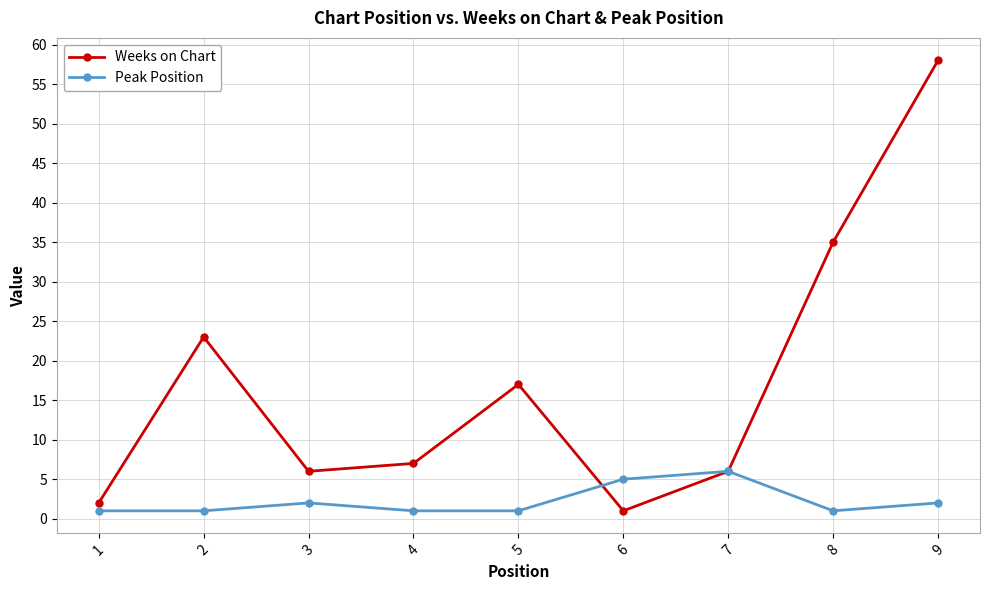

In Weeks on Chart, how many points are lower than both neighbors (excluding endpoints)?

2